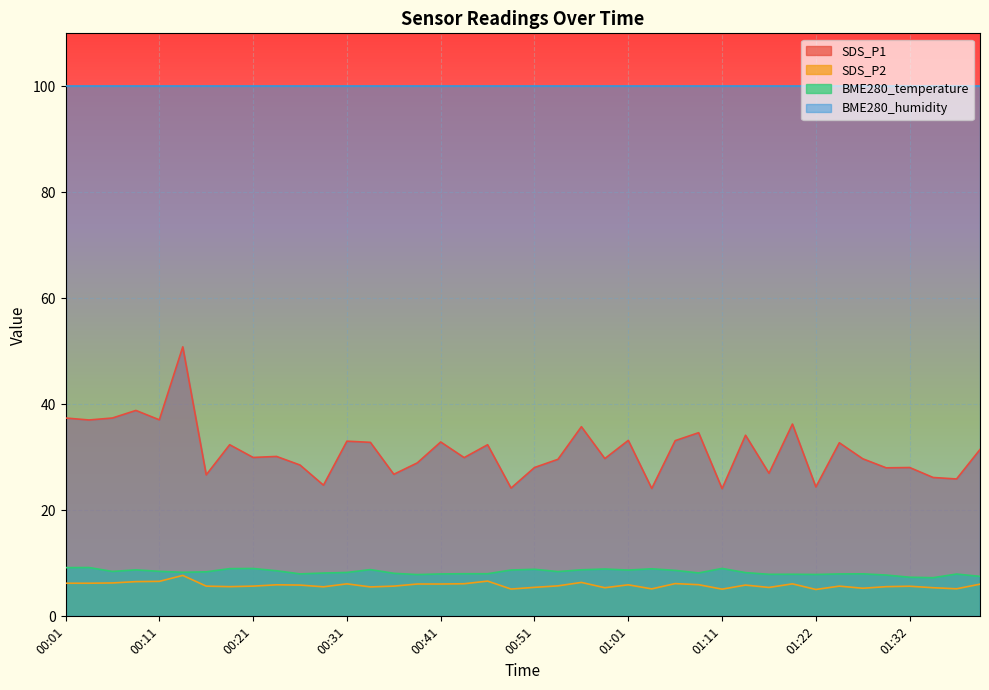

How many series are shown in this chart?

4